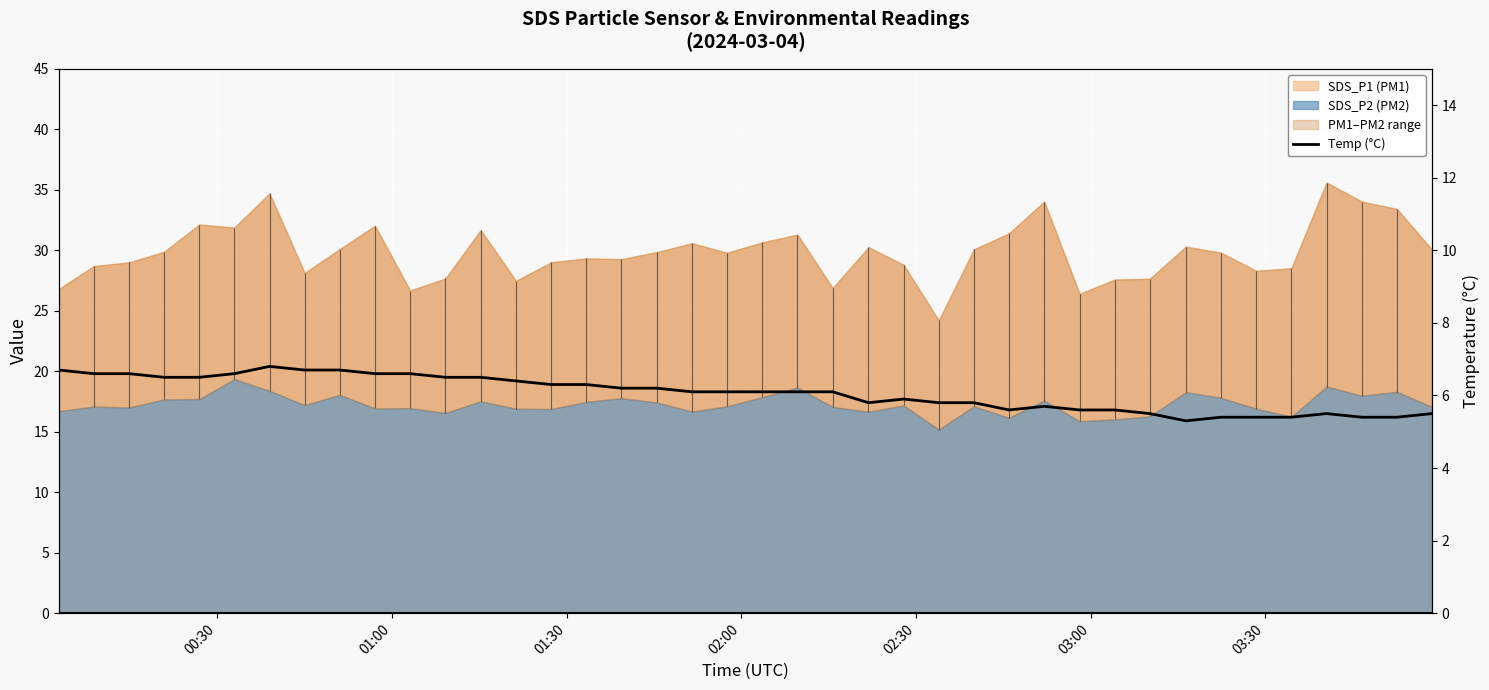

Count the number of values greater than 6.

23